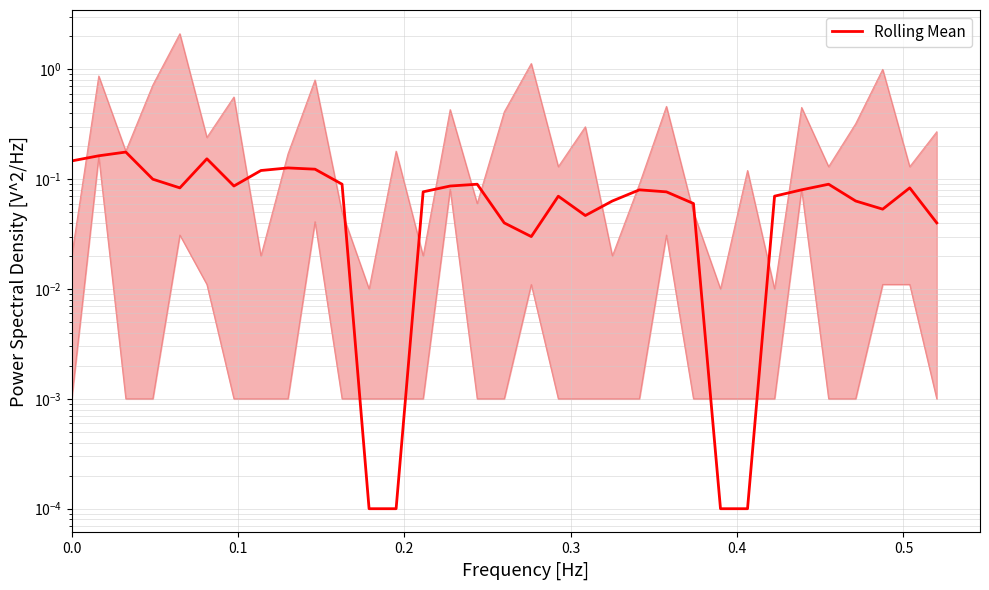

How many distinct data groups are displayed?

1